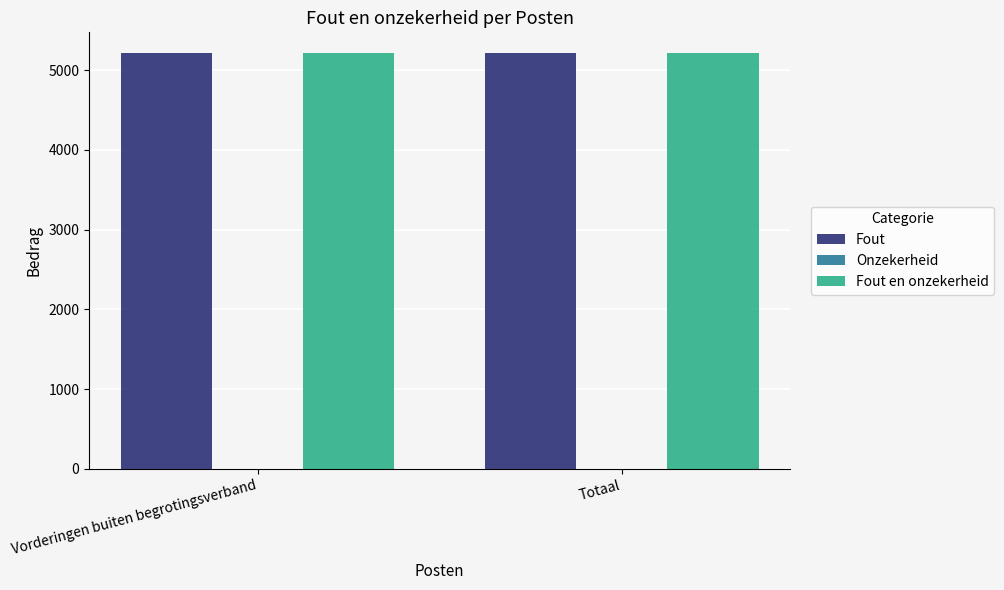

Reading left to right, extract all data points from this chart.

Fout: Vorderingen buiten begrotingsverband=5214	Totaal=5214
Onzekerheid: Vorderingen buiten begrotingsverband=0	Totaal=0
Fout en onzekerheid: Vorderingen buiten begrotingsverband=5214	Totaal=5214